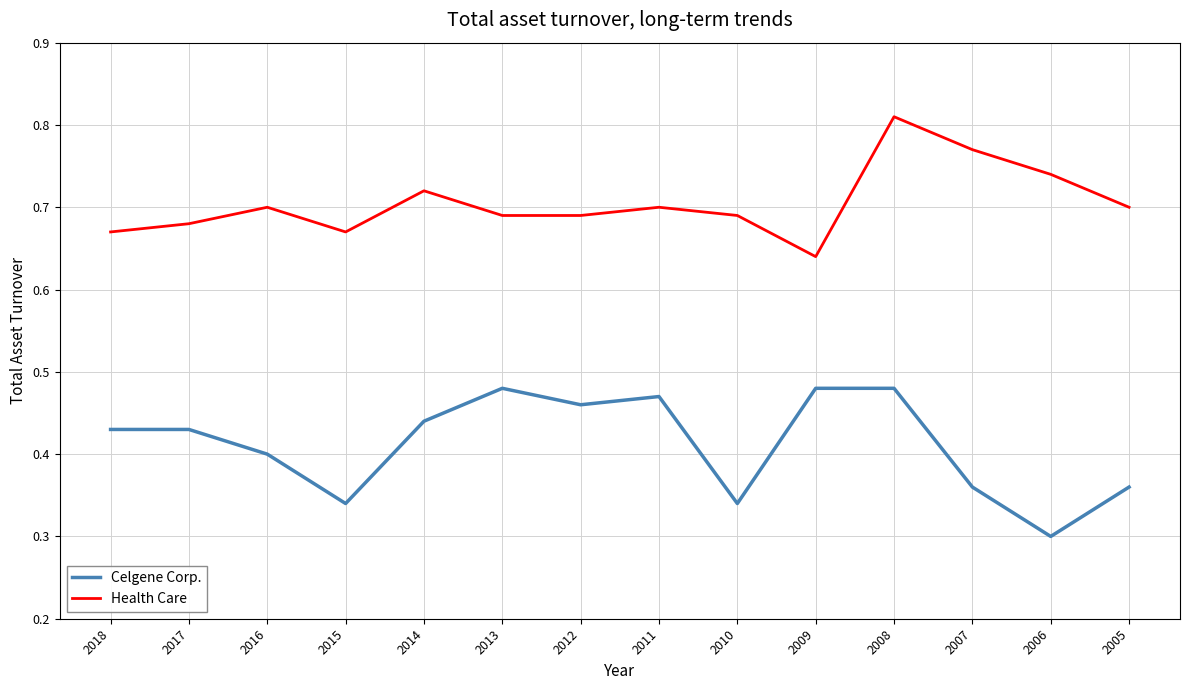

True or false: Celgene Corp. has a value of 0.4 at 2014.

True